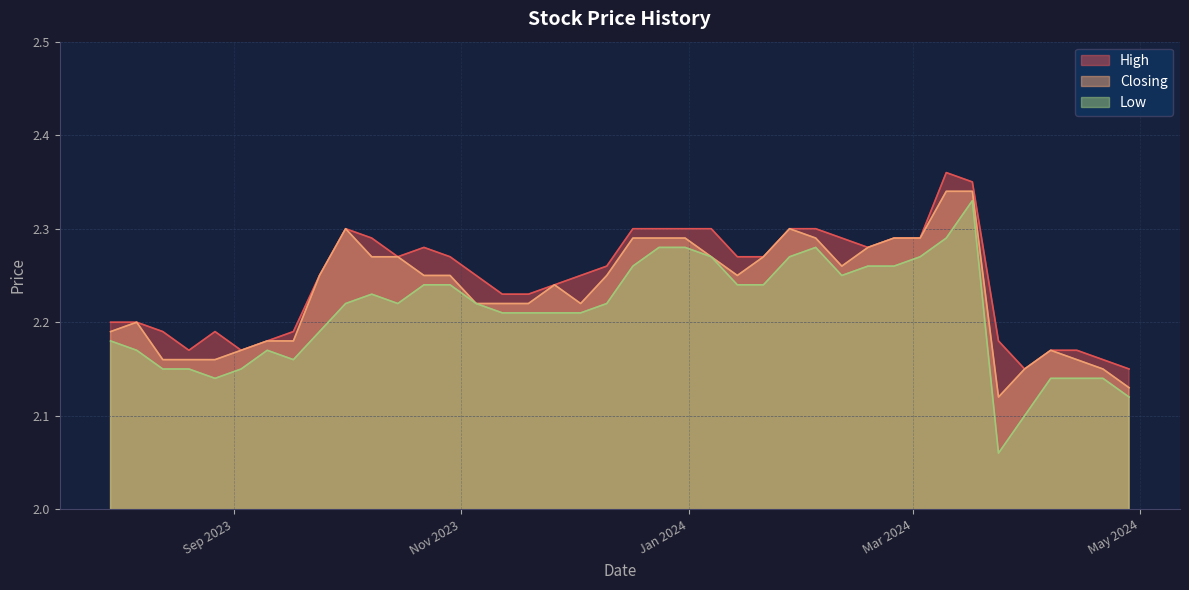

Between 28/01/2024 and 05/11/2023, which series saw the biggest shift?

Closing